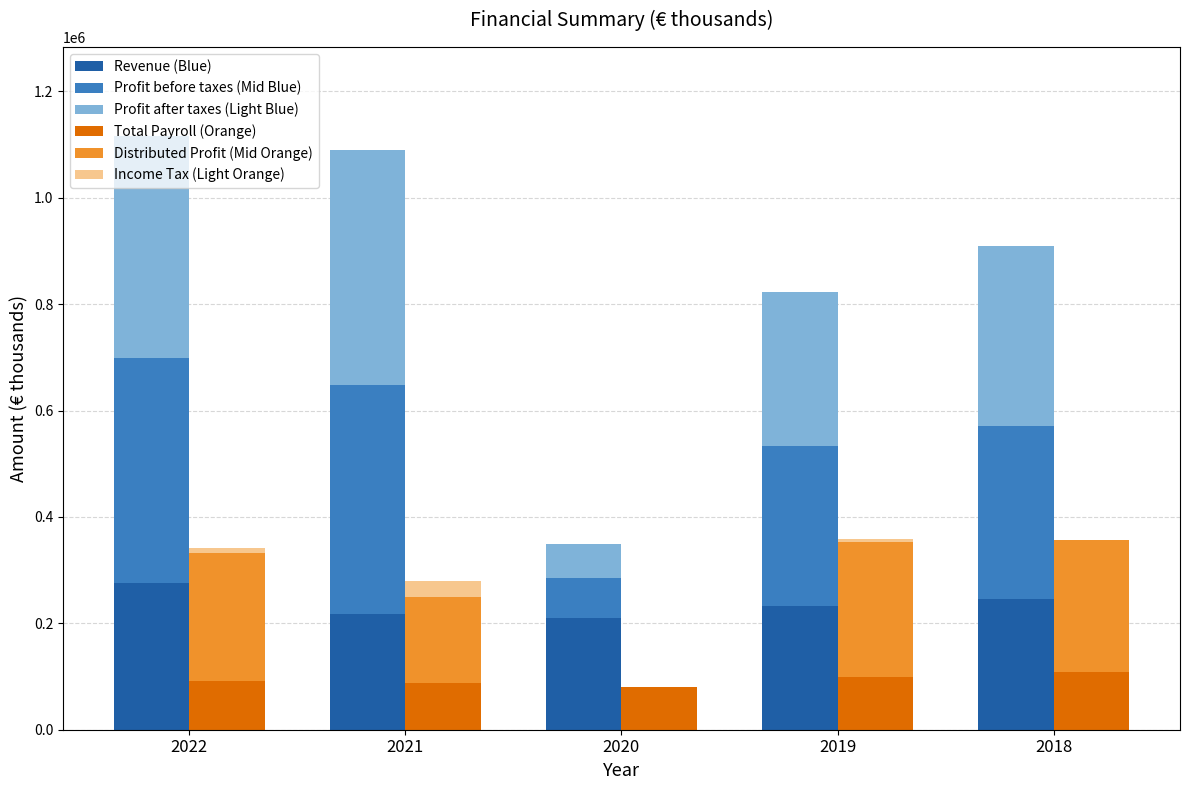

List the labels in order of Total Payroll (Orange) value, smallest first.

2020, 2021, 2022, 2019, 2018